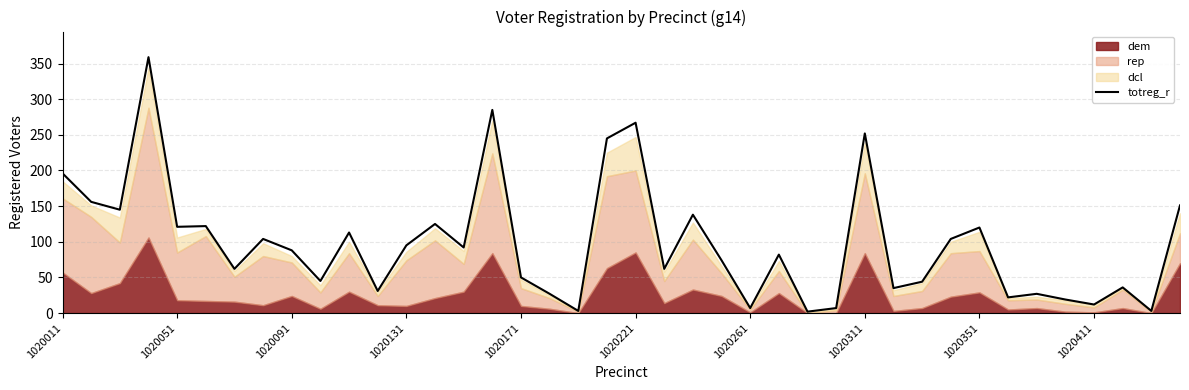

Read the value at 25, to the nearest 50.

100